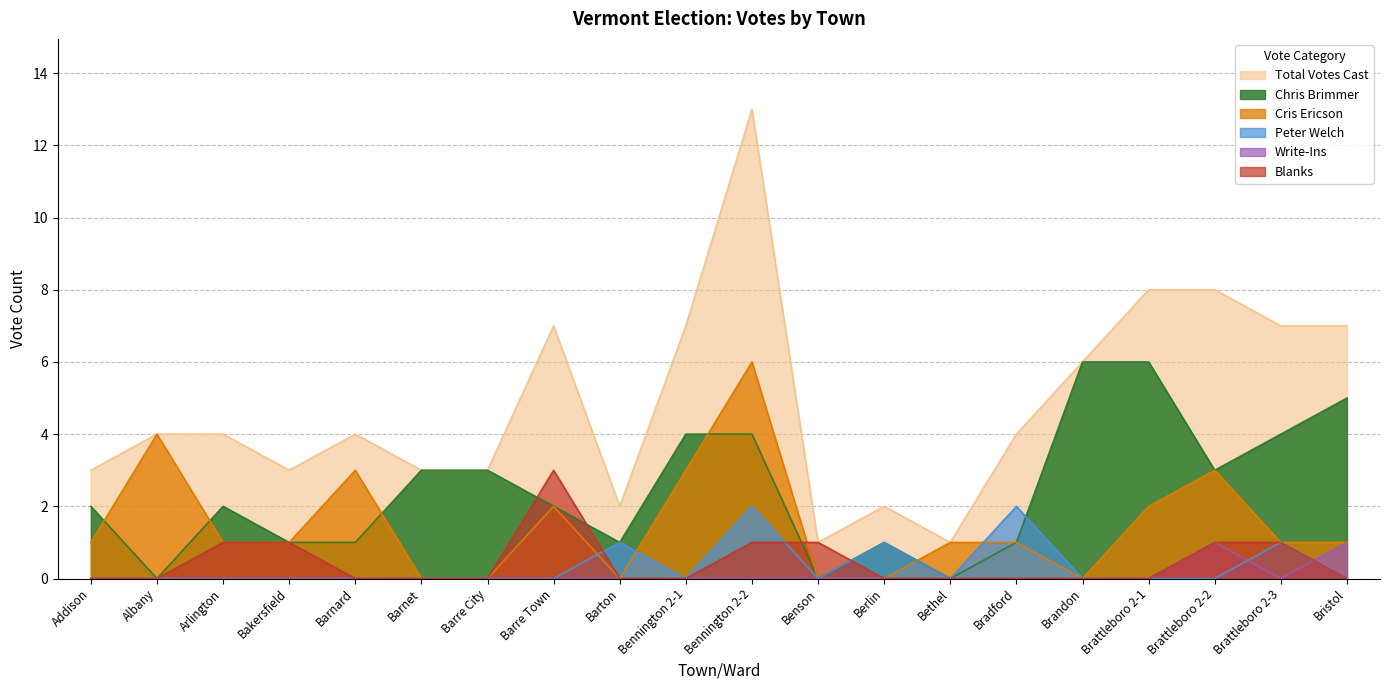

Does the chart have visible grid lines?

Yes